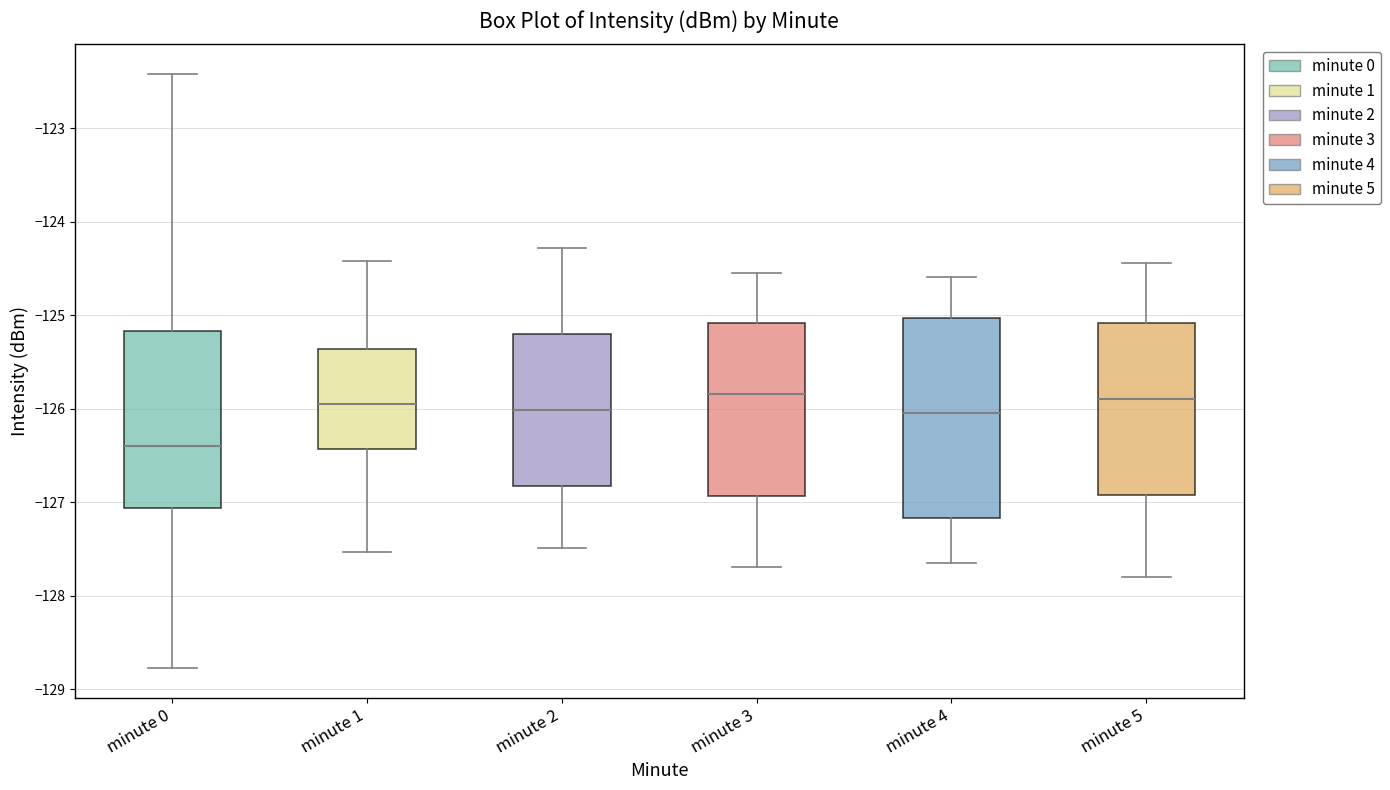

Which box is the tallest, from its lower edge to its upper edge?

minute 4